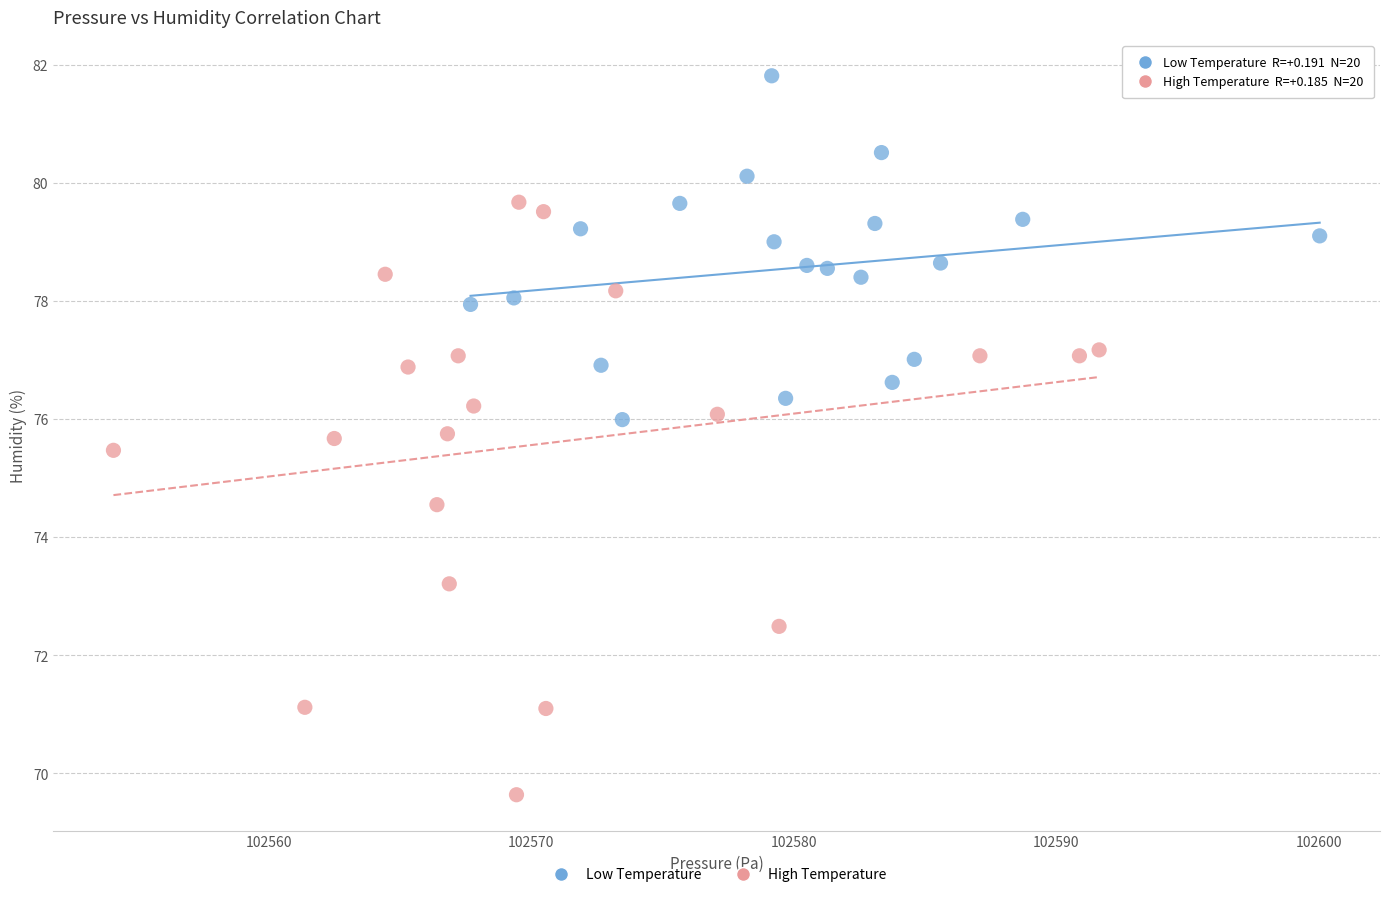

Which series contains the highest Y value?

Low Temperature